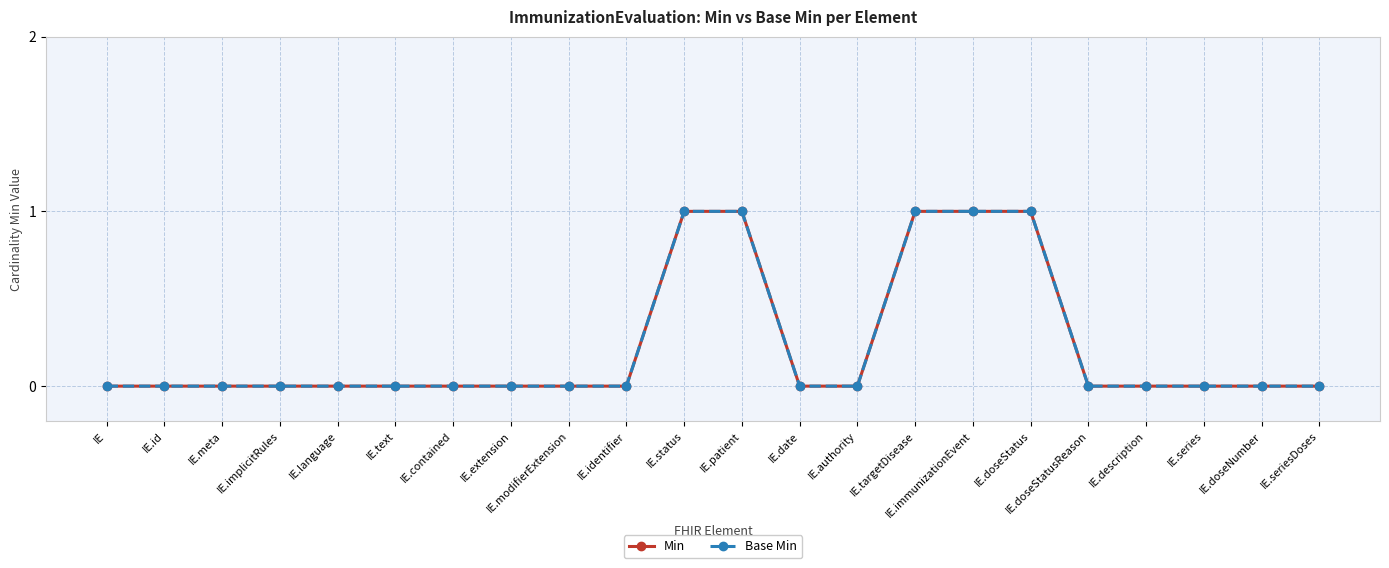

The value of Min at IE.status is 2. True or false?

False